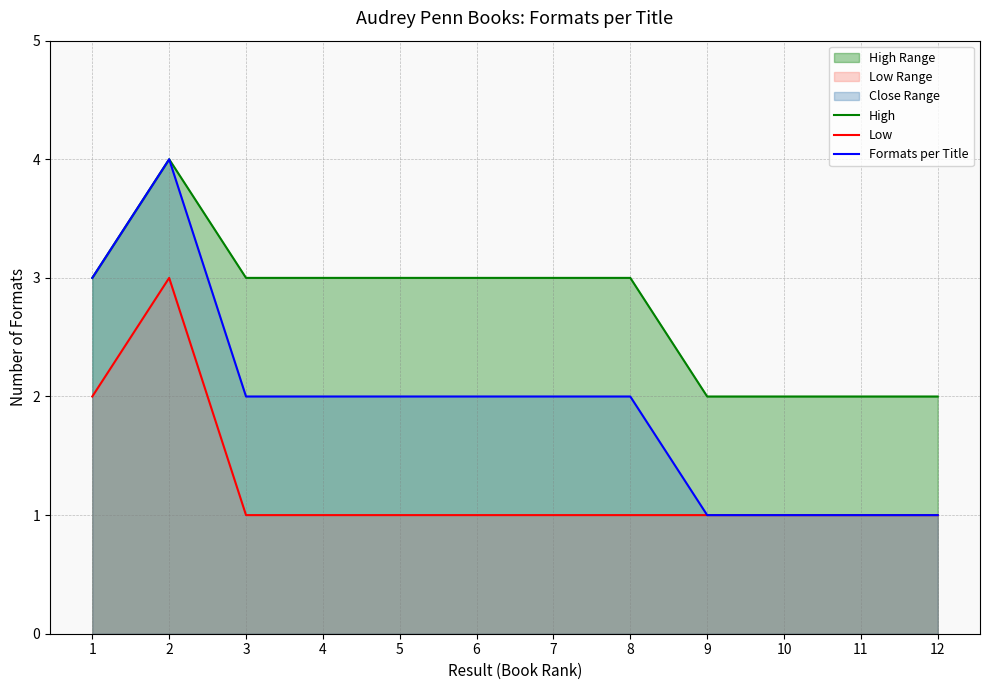

What is the sum of the Formats per Title values at 5 and 2?

6